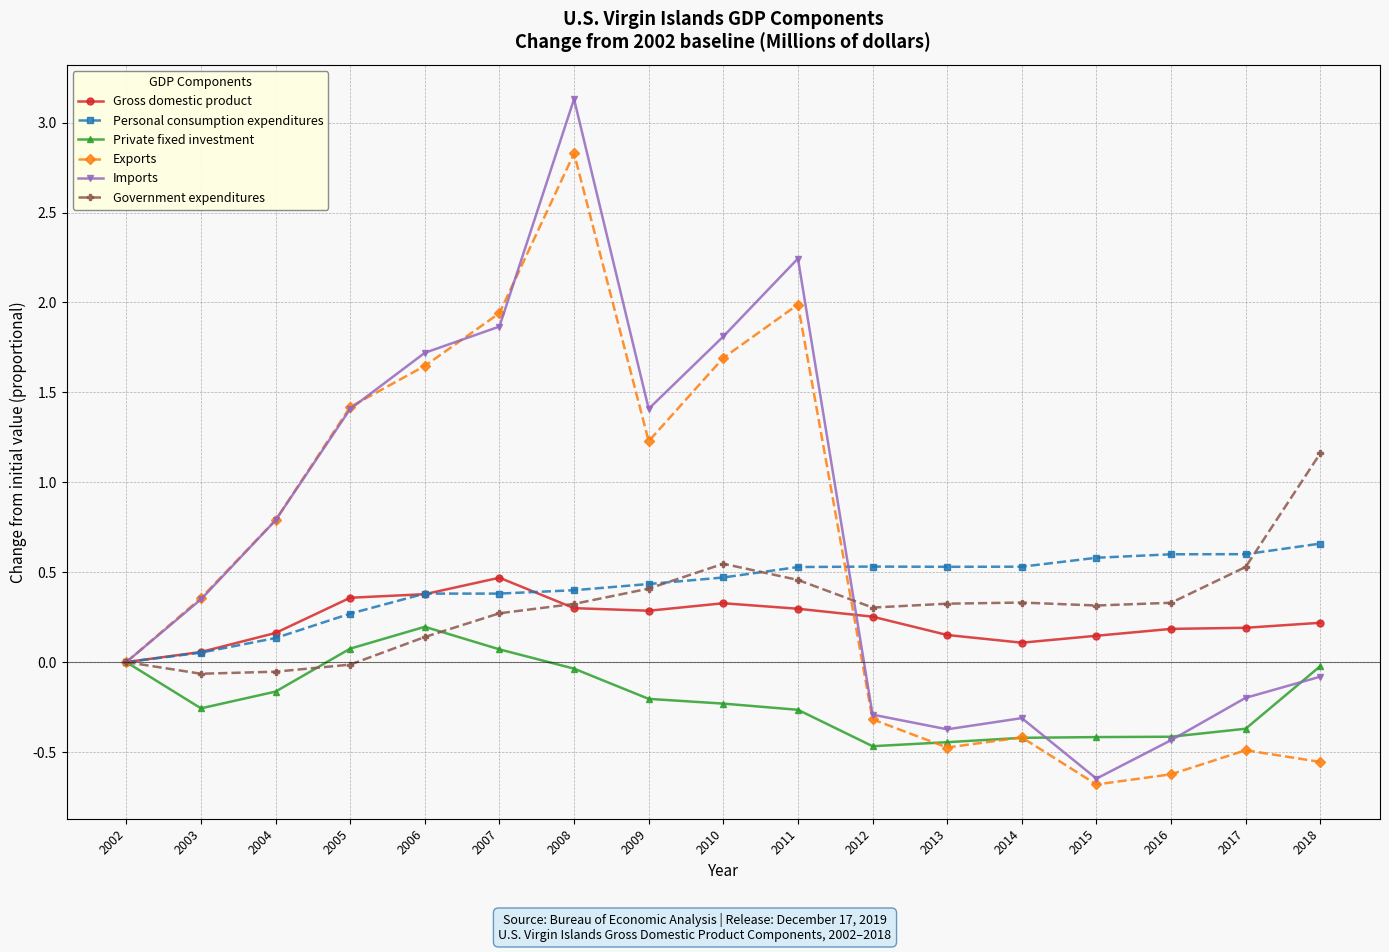

At how many categories does at least one series exceed 1?

8